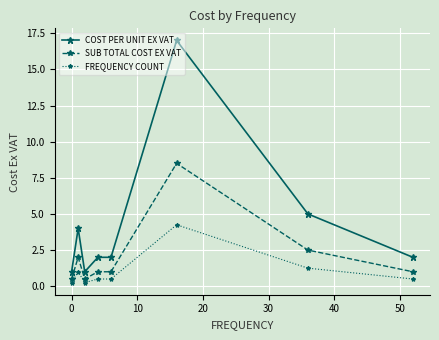

What is the maximum value for SUB TOTAL COST EX VAT?

8.5